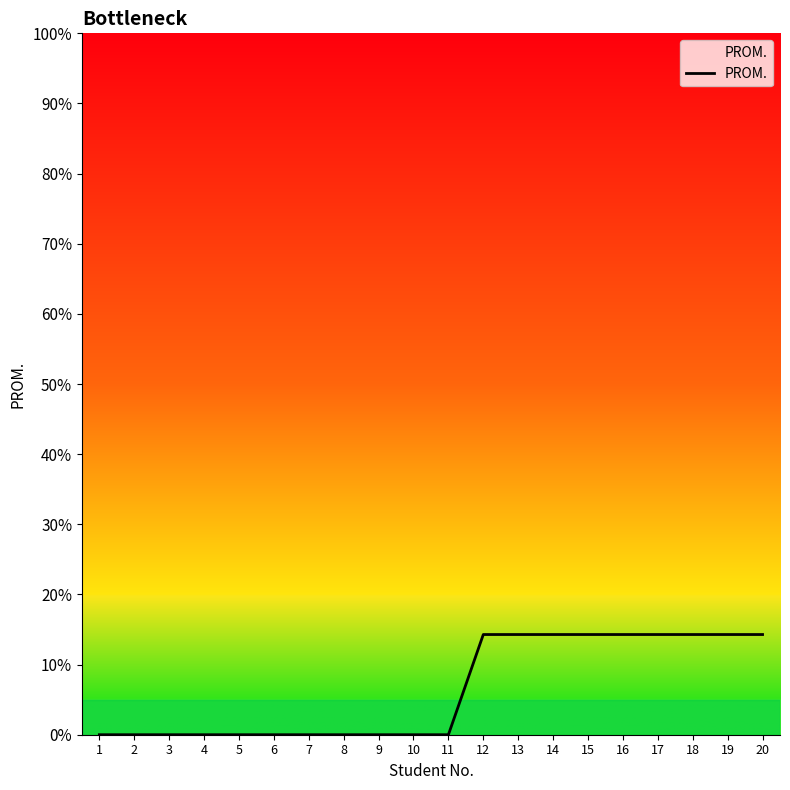

Approximately how many times larger is the value at 14 compared to 12?

1.0